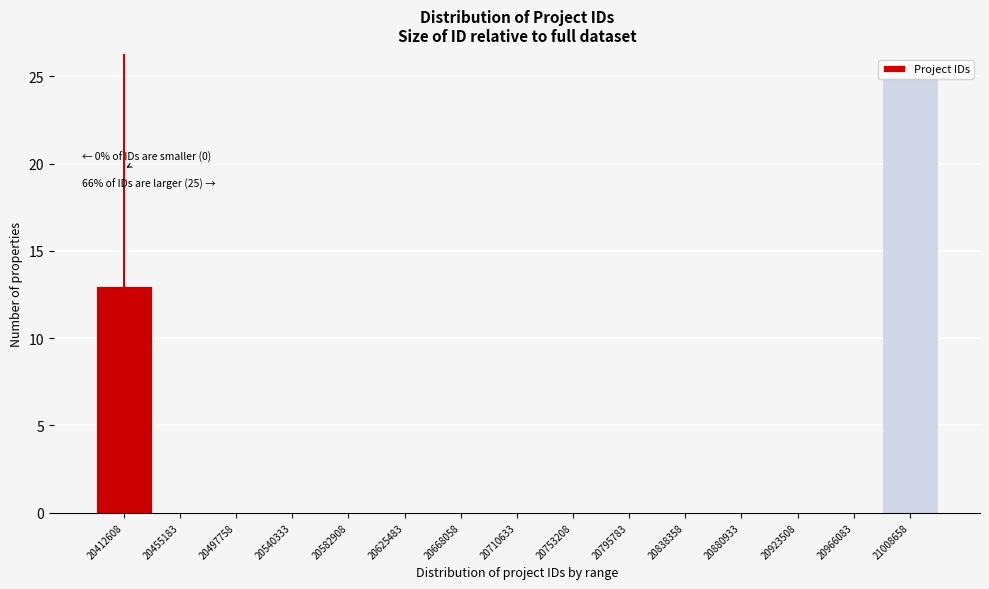

Which category has the highest value across all series?

21008658